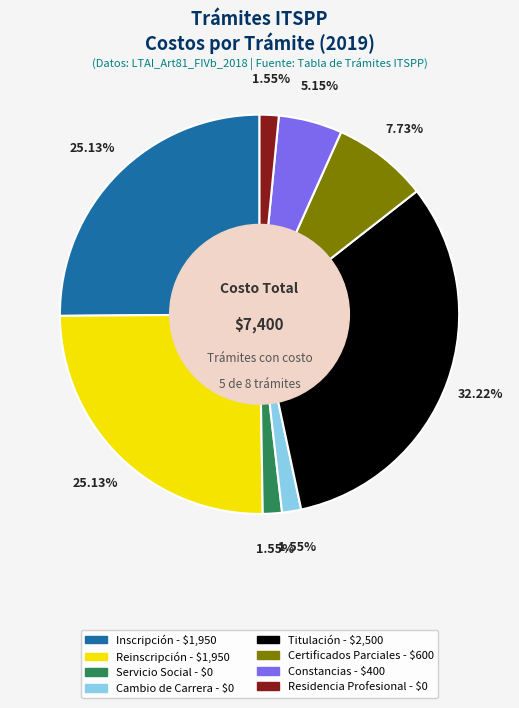

Is there any slice that represents more than half of the pie?

No